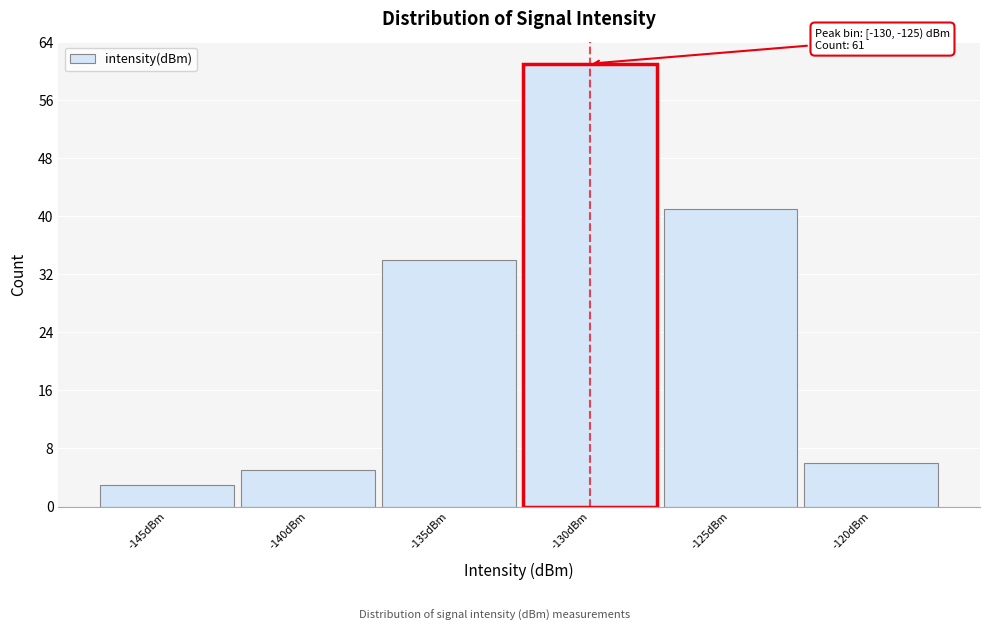

Reading left to right, extract all data points from this chart.

3	5	34	61	41	6